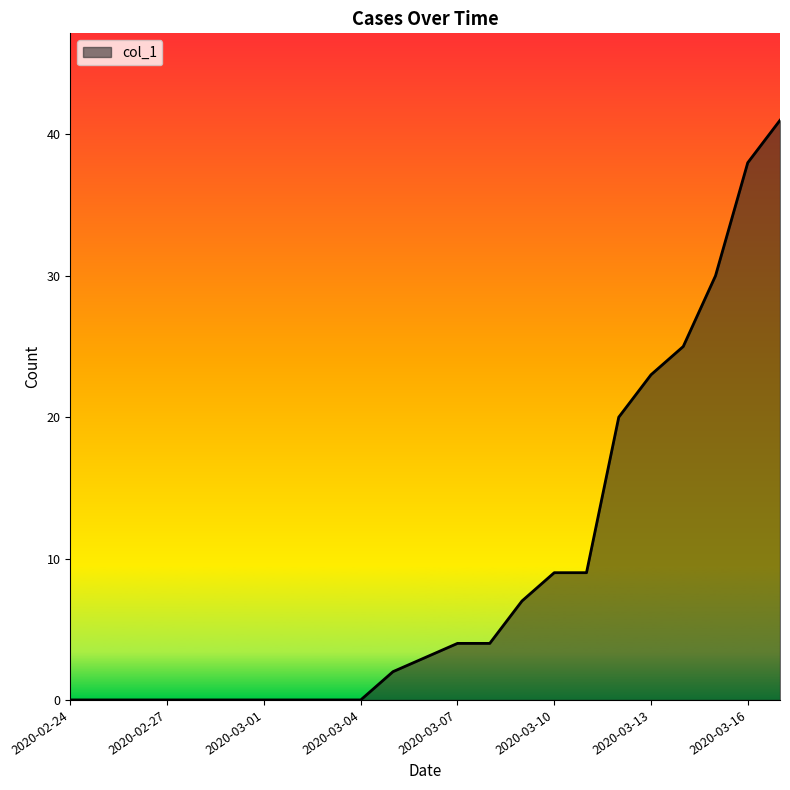

What is the difference between the maximum and minimum values?

41